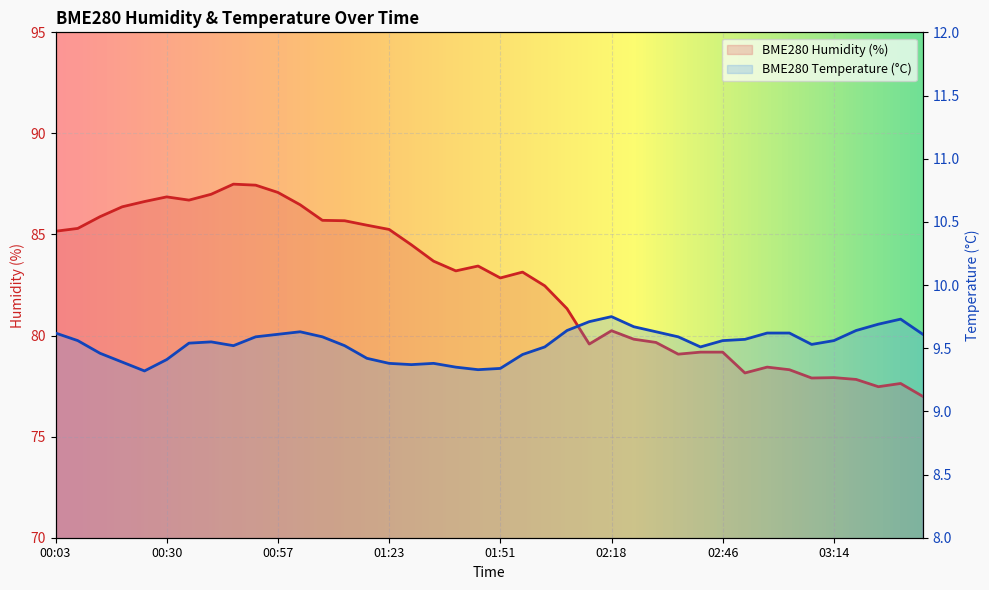

Reading left to right, list all the values displayed in this chart.

BME280_humidity: 00:03=85.2	00:08=85.3	00:14=85.9	00:19=86.4	00:24=86.6	00:30=86.9	00:35=86.7	00:40=87.0	00:46=87.5	00:51=87.4	00:57=87.1	01:02=86.5	01:07=85.7	01:13=85.7	01:18=85.5	01:23=85.2	01:29=84.5	01:34=83.7	01:39=83.2	01:45=83.4	01:51=82.8	01:56=83.1	02:02=82.5	02:07=81.3	02:12=79.6	02:18=80.2	02:24=79.8	02:30=79.7	02:35=79.1	02:41=79.2	02:46=79.2	02:52=78.2	02:57=78.4	03:03=78.3	03:09=77.9	03:14=77.9	03:20=77.8	03:25=77.5	03:31=77.6	03:36=77.0
BME280_temperature: 00:03=9.6	00:08=9.6	00:14=9.5	00:19=9.4	00:24=9.3	00:30=9.4	00:35=9.5	00:40=9.6	00:46=9.5	00:51=9.6	00:57=9.6	01:02=9.6	01:07=9.6	01:13=9.5	01:18=9.4	01:23=9.4	01:29=9.4	01:34=9.4	01:39=9.3	01:45=9.3	01:51=9.3	01:56=9.4	02:02=9.5	02:07=9.6	02:12=9.7	02:18=9.8	02:24=9.7	02:30=9.6	02:35=9.6	02:41=9.5	02:46=9.6	02:52=9.6	02:57=9.6	03:03=9.6	03:09=9.5	03:14=9.6	03:20=9.6	03:25=9.7	03:31=9.7	03:36=9.6